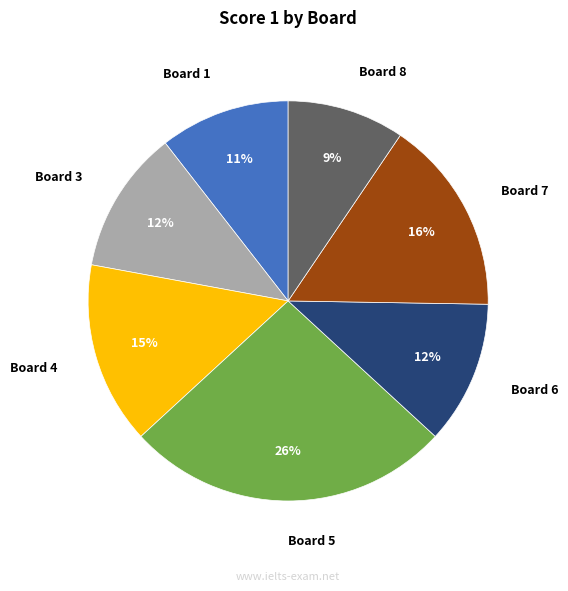

To the nearest percent, what is the average slice percentage?

14%